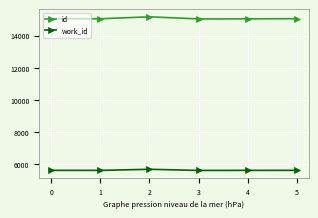

What is the difference between the highest and lowest values at 5?

9424